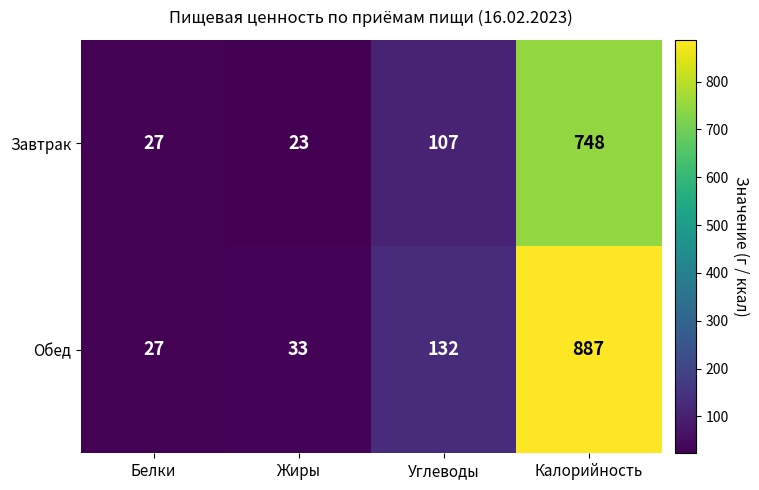

At which label does Обед reach its minimum?

Белки